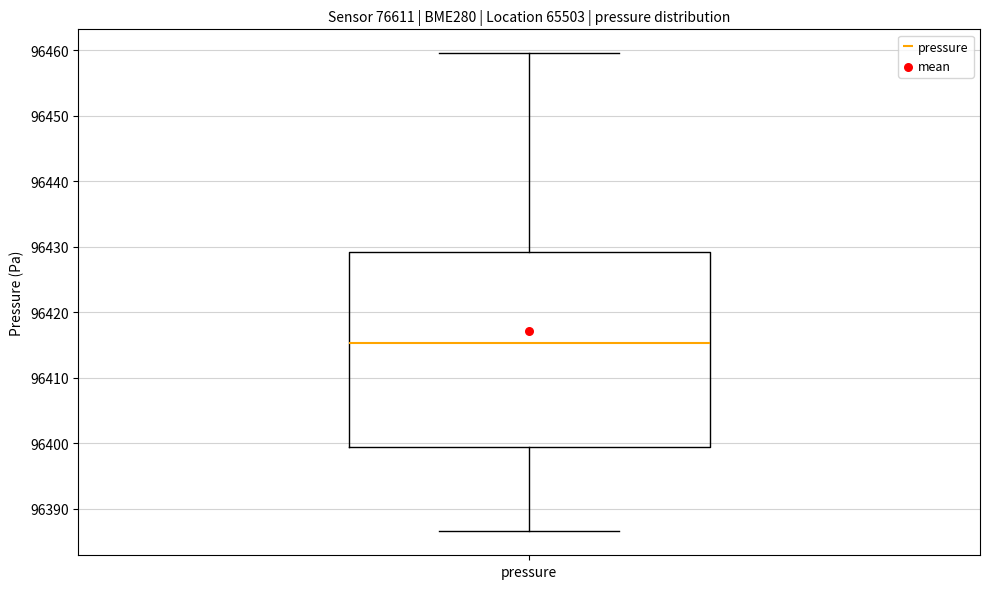

Read this box plot against the y-axis: the position of the median line, the range covered by the box, and the ends of both whiskers. The values are not printed on the chart, so give them approximately, as read against the axis.

median 96415, box 96399 to 96429, whiskers 96387 to 96460